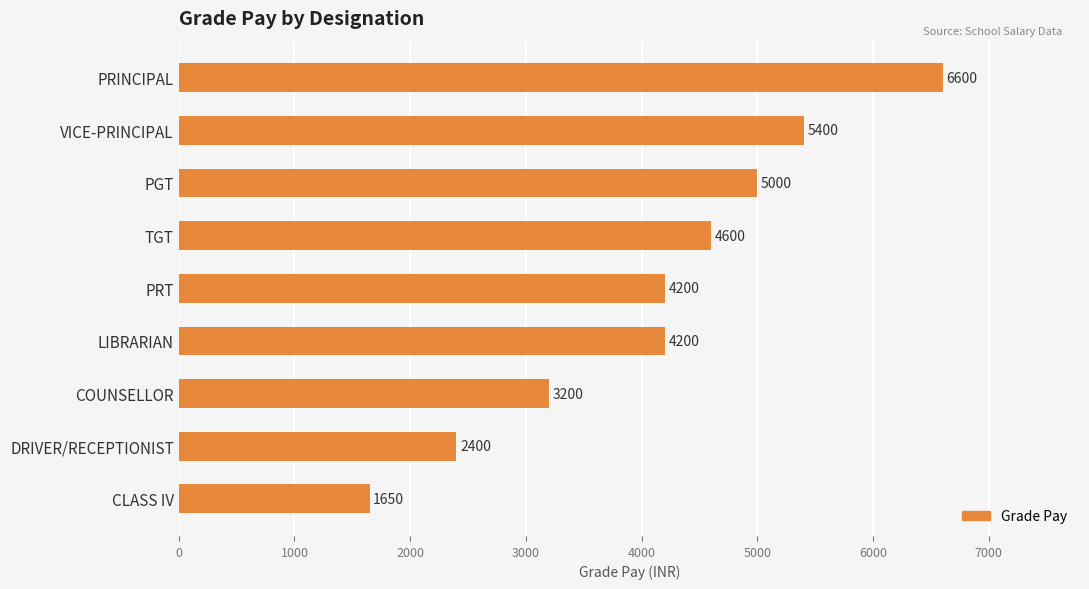

Approximately how many times larger is the value at CLASS IV compared to TGT?

0.4